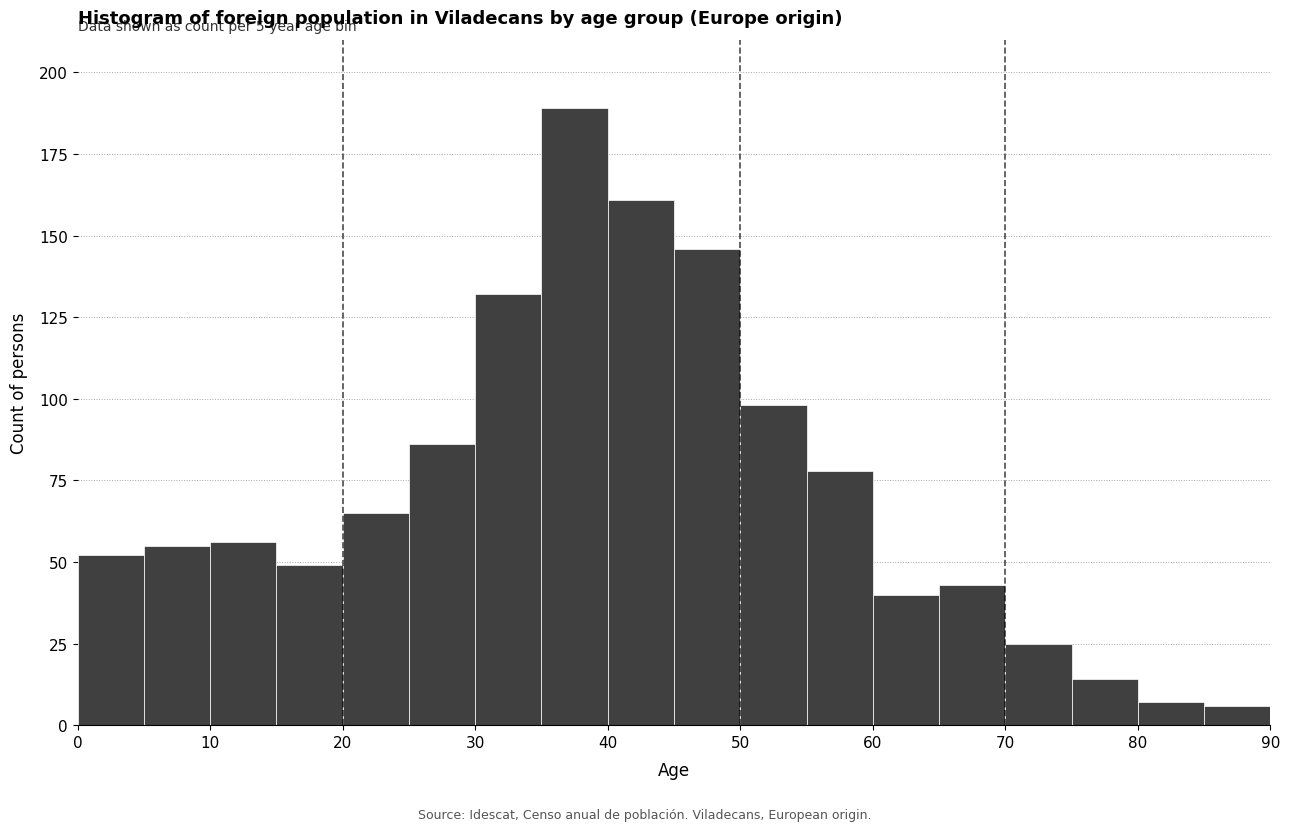

Over which range of the x-axis is the bar tallest?

35 to 40